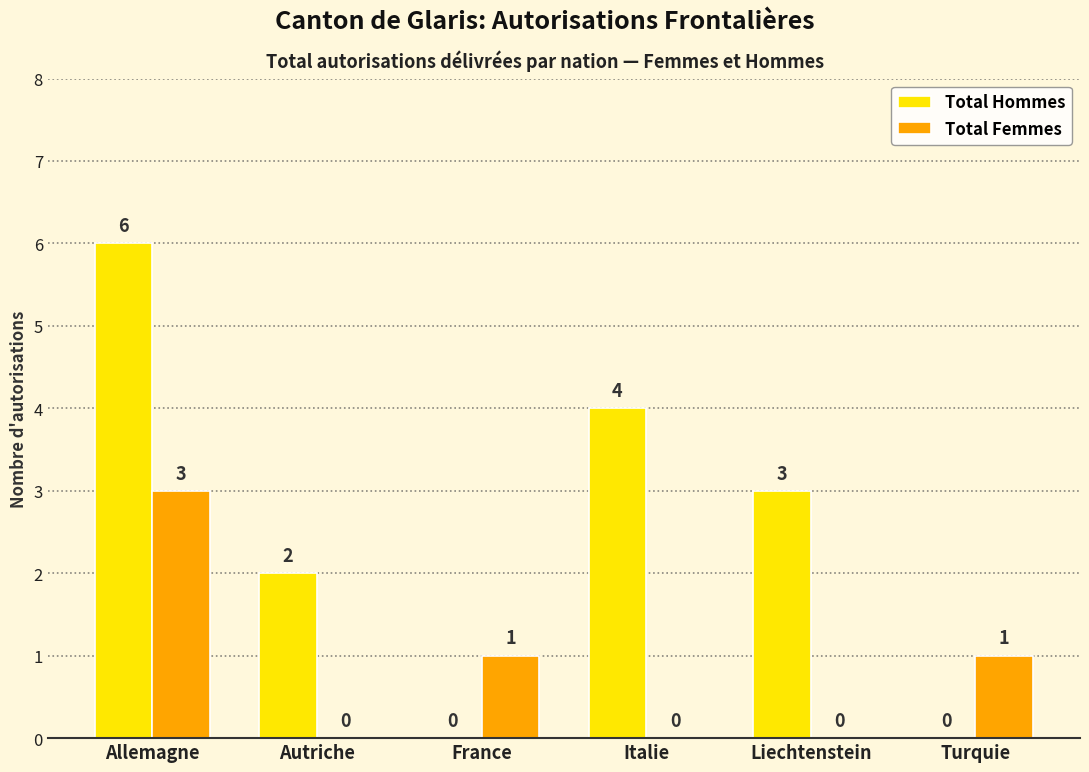

Between Allemagne and Autriche, which series saw the biggest shift?

Total Hommes